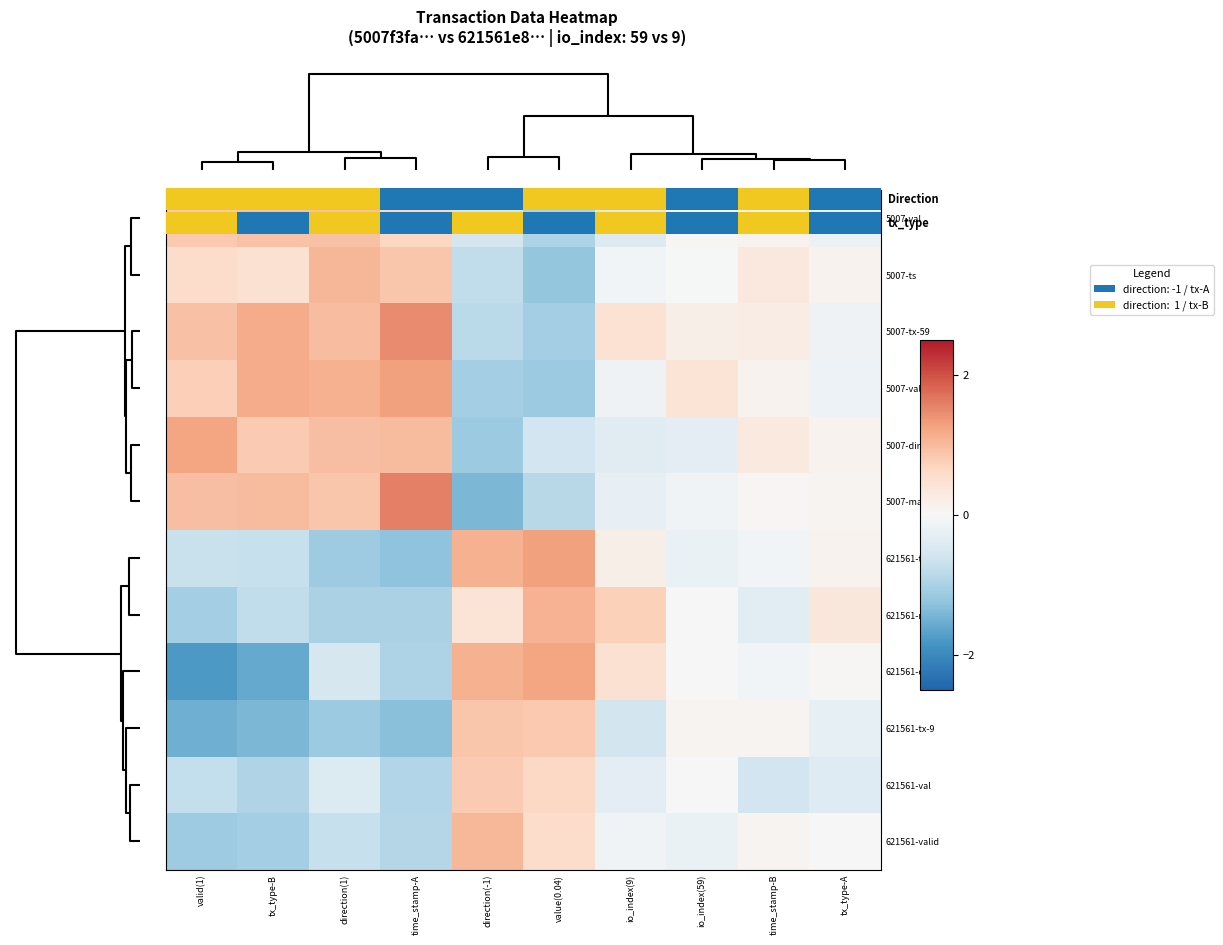

What is the maximum value shown in the chart?

1.6